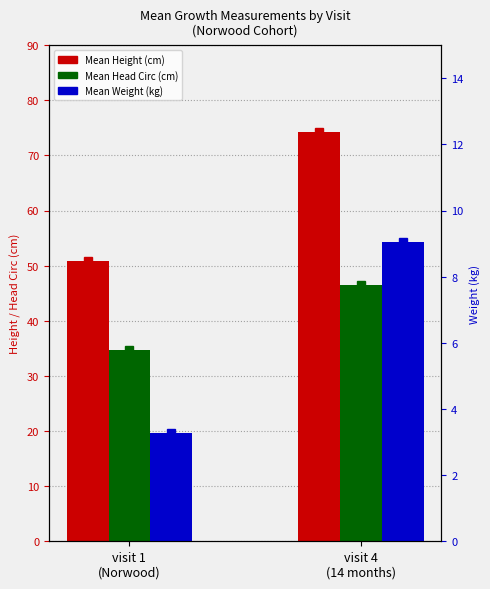

How many data points does each series have?

2